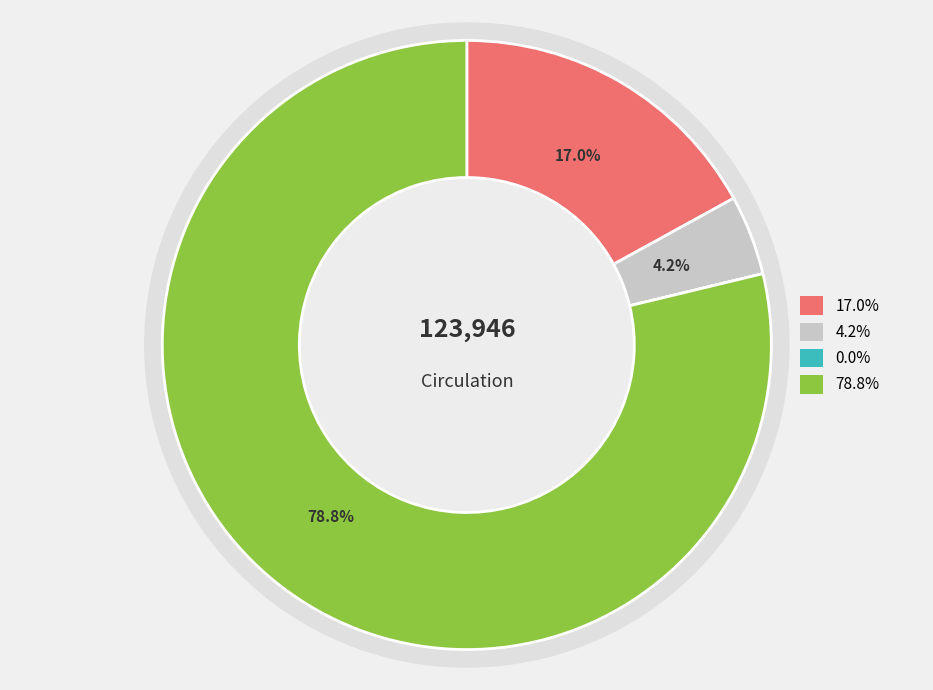

Is there a majority slice in this chart?

Yes